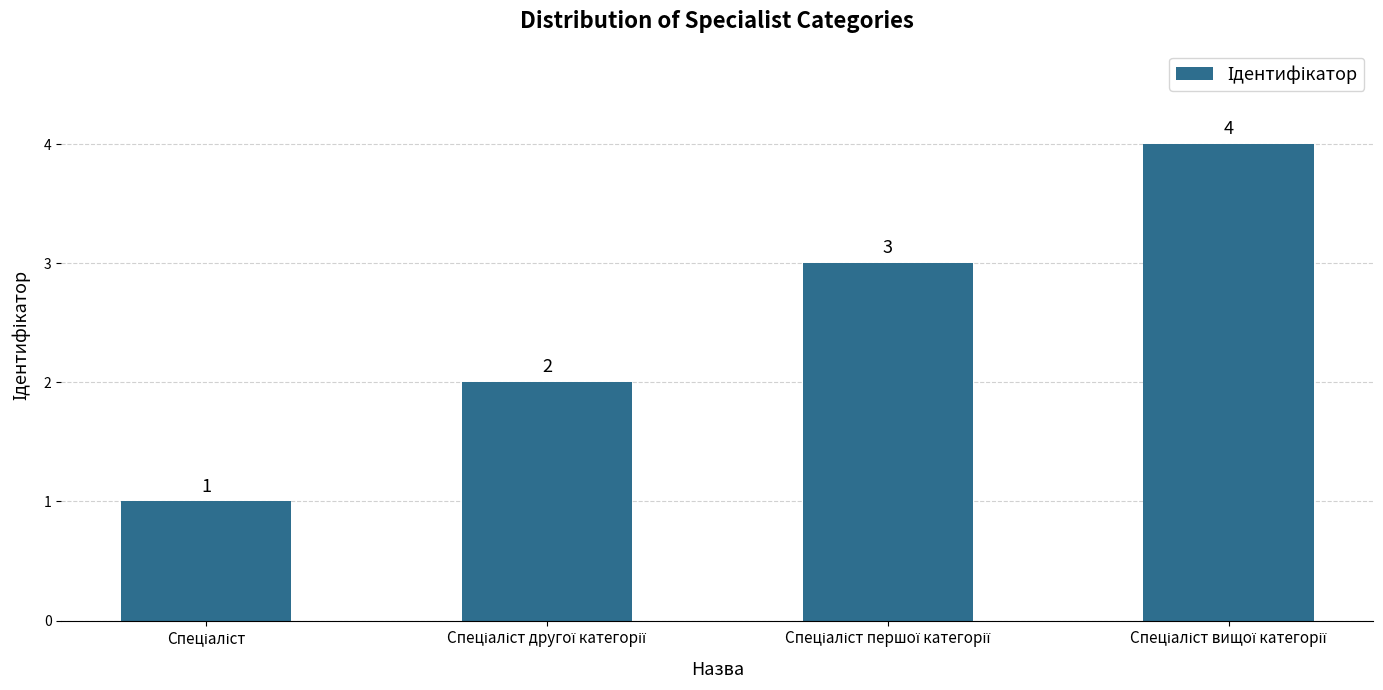

Count the values in the range 2 to 4.

3